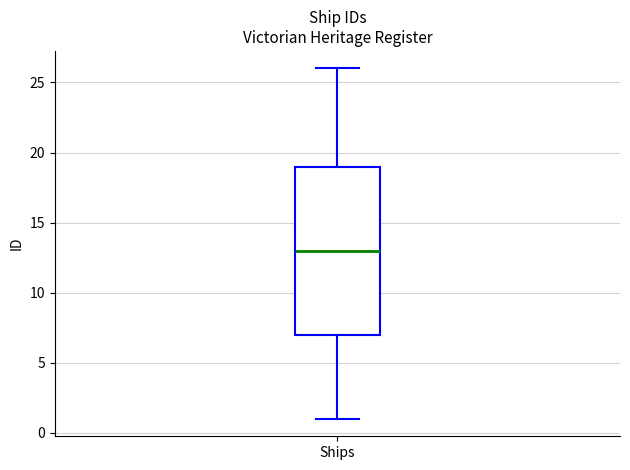

Read this box plot against the y-axis: the position of the median line, the range covered by the box, and the ends of both whiskers. The values are not printed on the chart, so give them approximately, as read against the axis.

median 13, box 7 to 19, whiskers 1 to 26